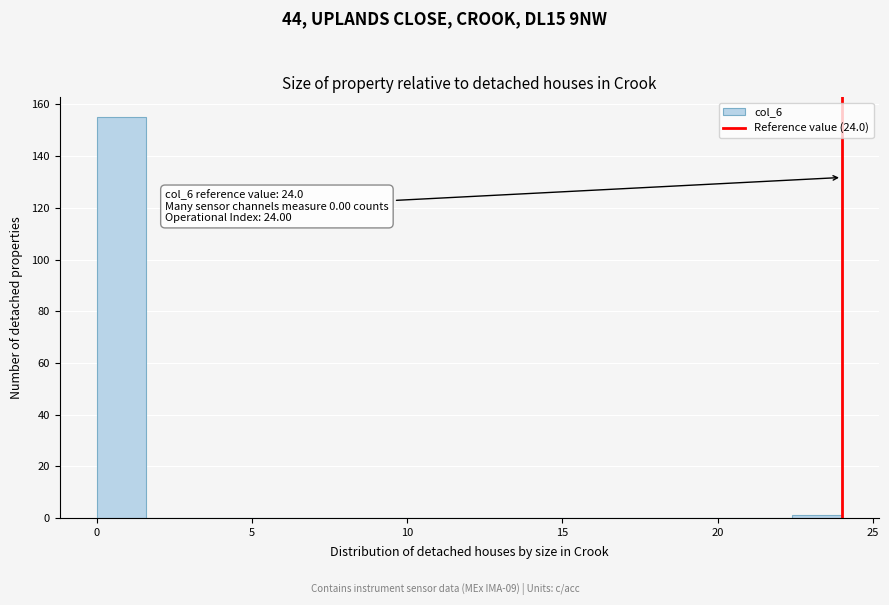

Around what value on the x-axis is the tallest bar? Give the approximate position of its centre, as read against the axis.

1.0